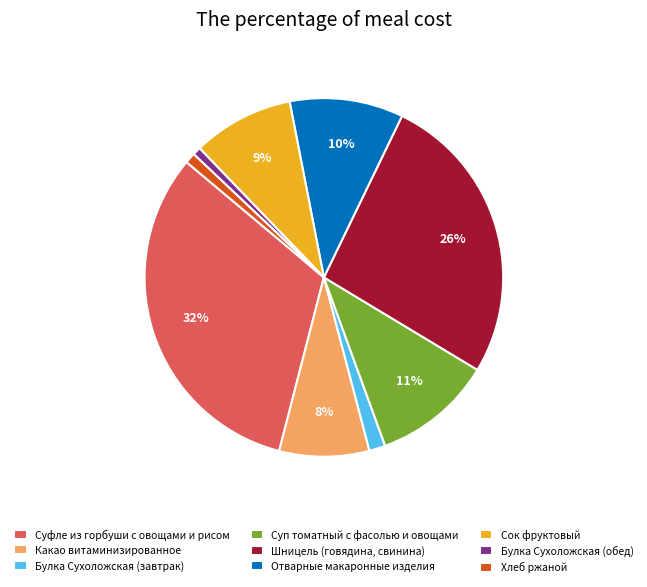

Is there a majority slice in this chart?

No